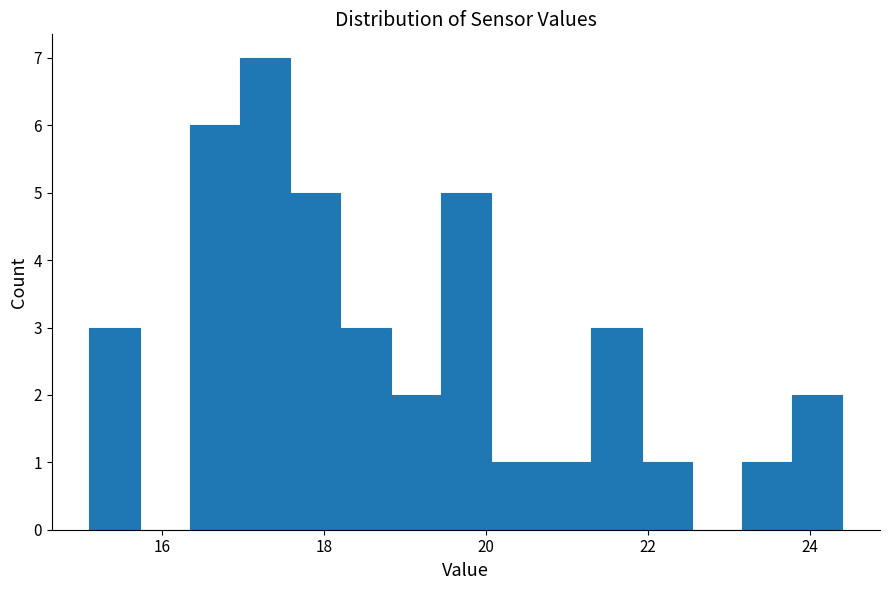

Around what value on the x-axis is the tallest bar? Give the approximate position of its centre, as read against the axis.

17.2